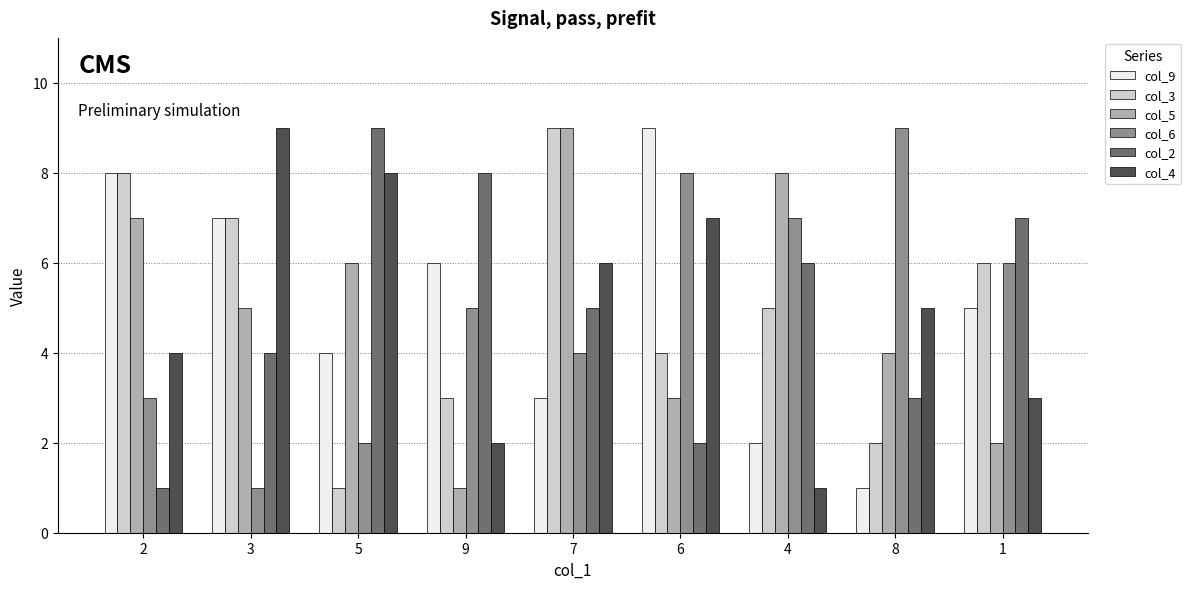

At which category is the sum across all series the highest?

7